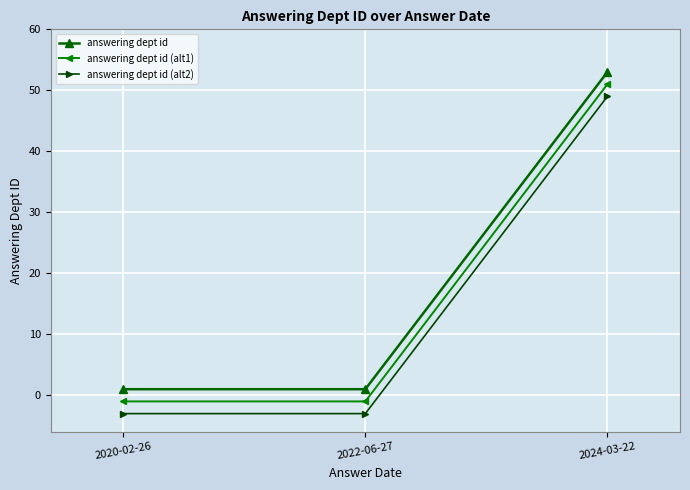

What is the label of the 1st point from the left?

2020-02-26